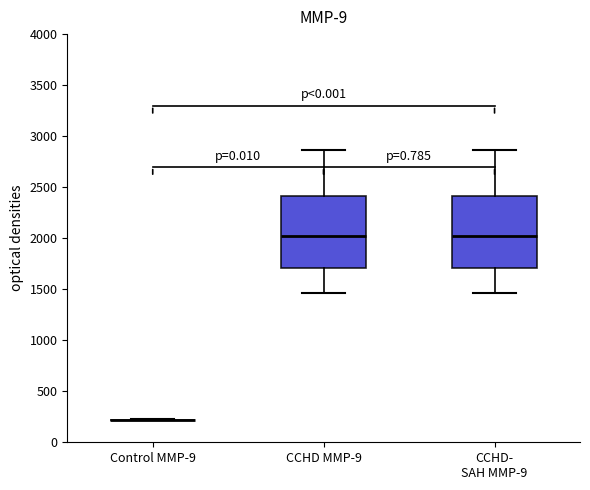

Reading left to right, read every box against the y-axis: the position of its median line, the range the box covers, and the ends of its whiskers. The values are not printed on the chart, so give them approximately, as read against the axis.

Control MMP-9: box collapsed to a line at 200, whiskers 200 to 200
CCHD MMP-9: median 2000, box 1700 to 2400, whiskers 1450 to 2850
CCHD- SAH MMP-9: median 2000, box 1700 to 2400, whiskers 1450 to 2850